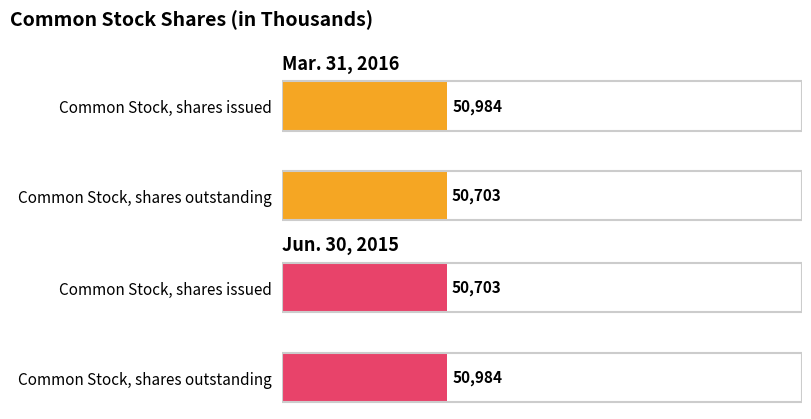

At how many categories does at least one series exceed 50835?

2